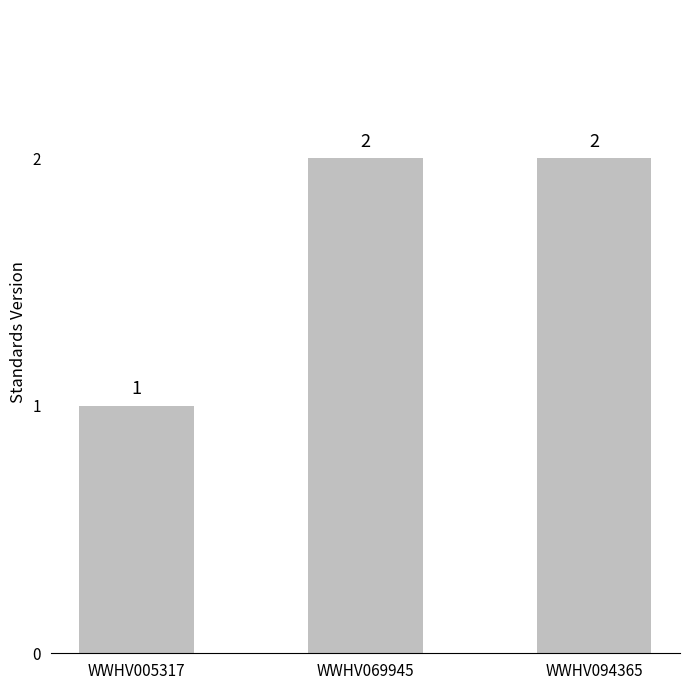

Reading left to right, what are all the values shown in this chart?

WWHV005317=1	WWHV069945=2	WWHV094365=2